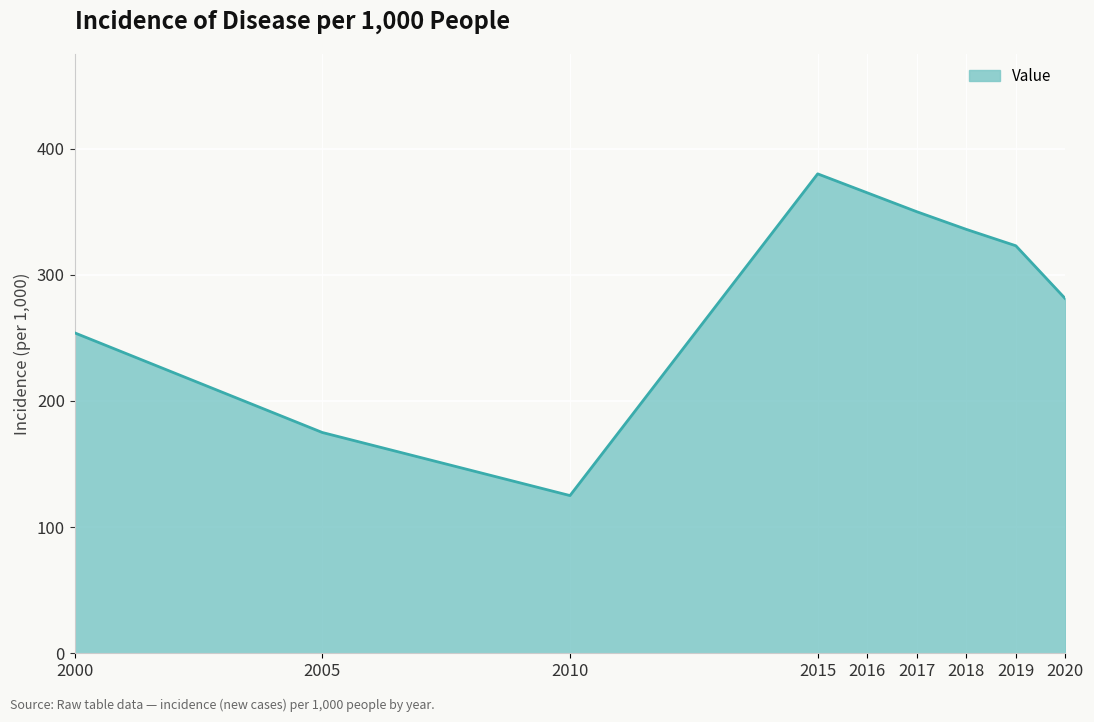

What is the sum of the values at 2016 and 2010?

490